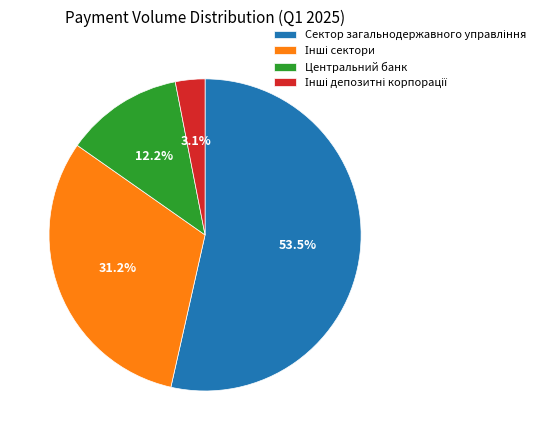

How many segments does this pie chart have?

4